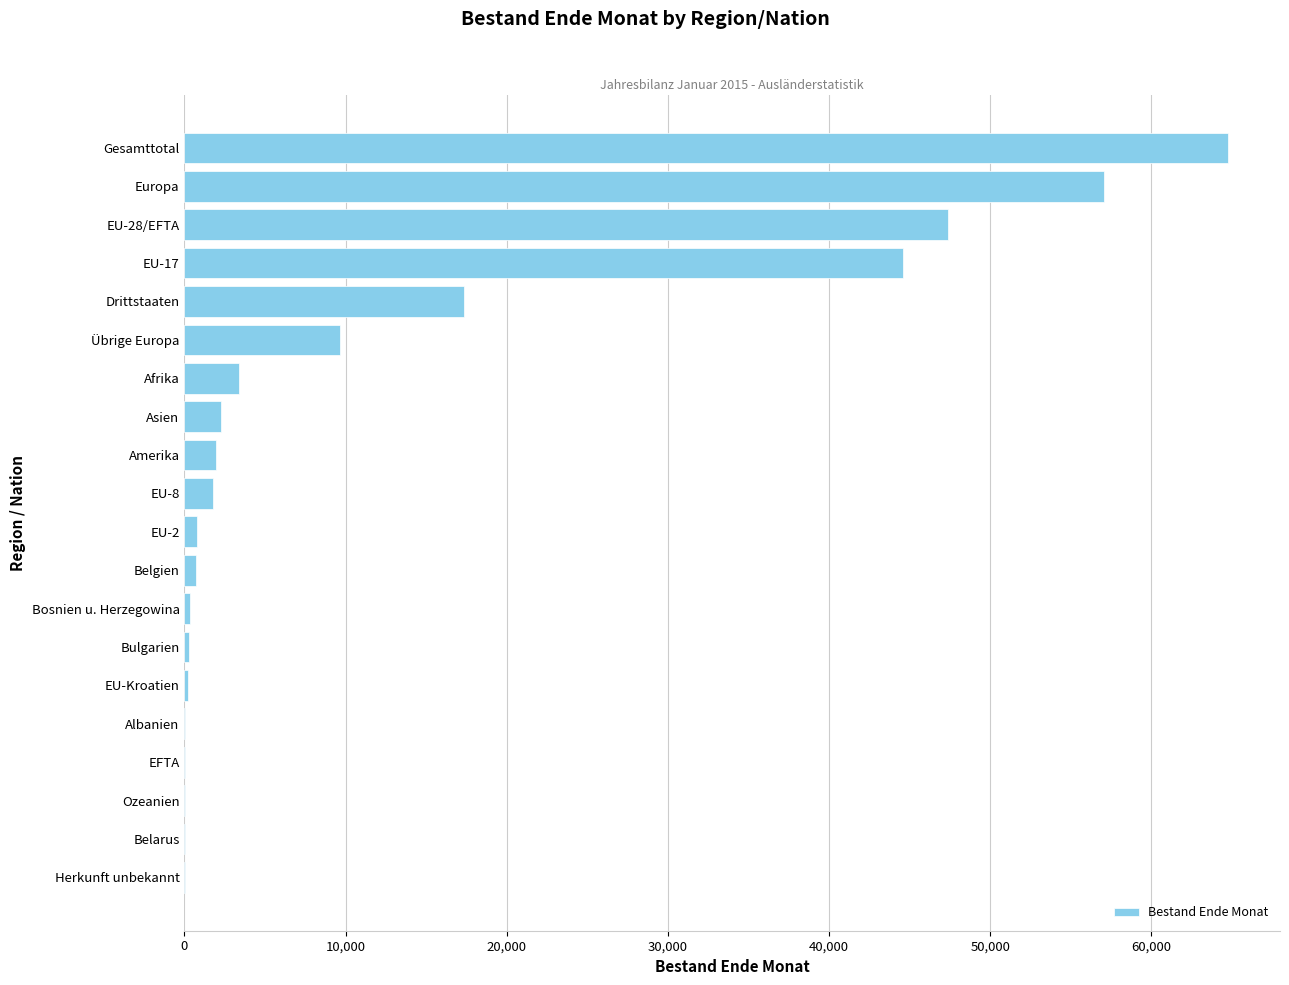

Between Übrige Europa and Drittstaaten, which is larger?

Drittstaaten